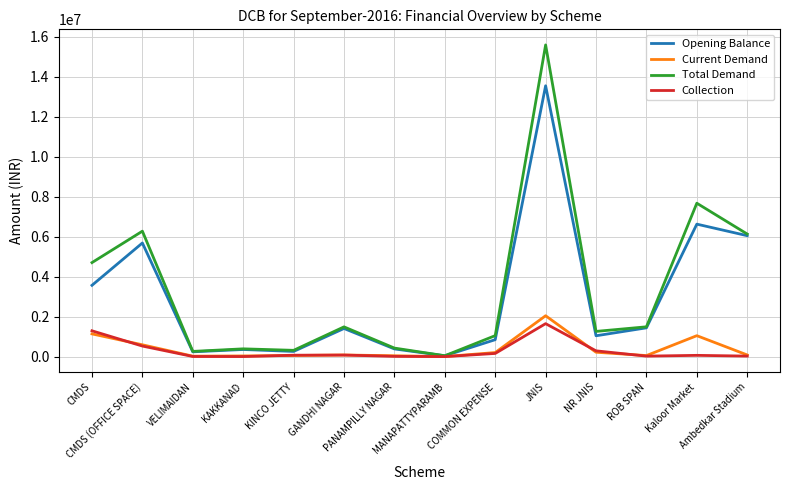

What is the greatest value displayed?

15589248